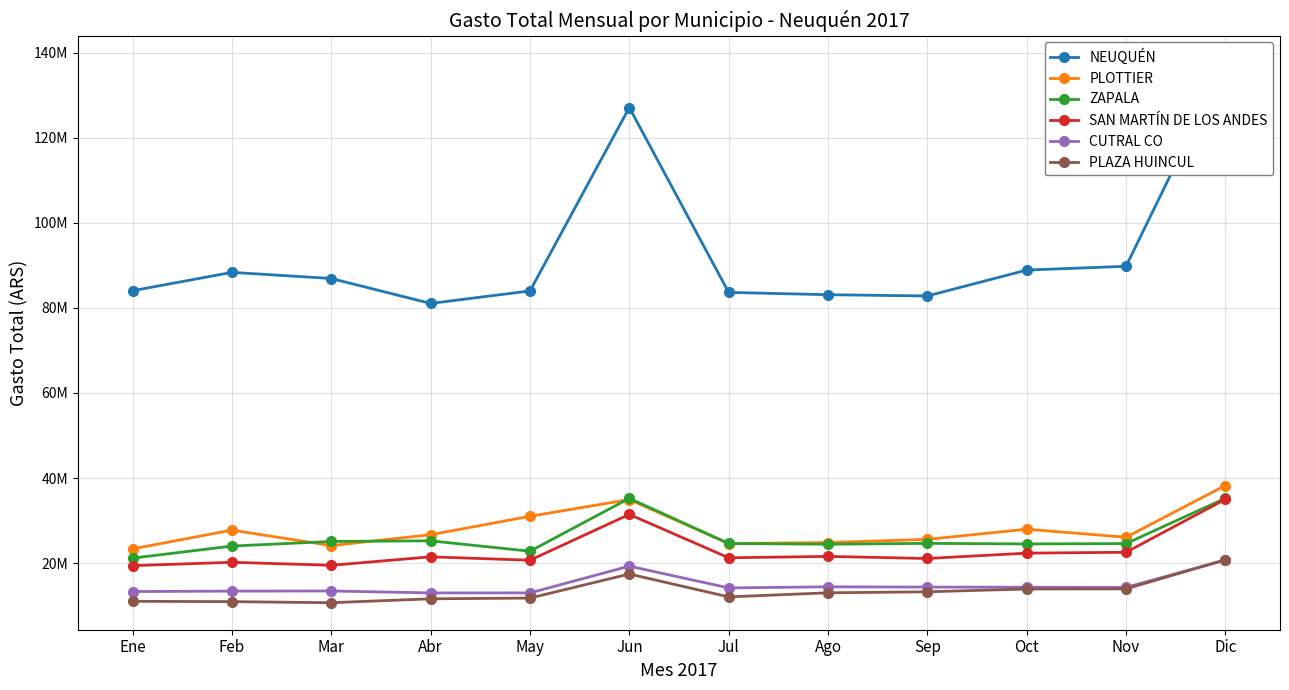

Which series changed the most between Abr and Oct?

NEUQUÉN